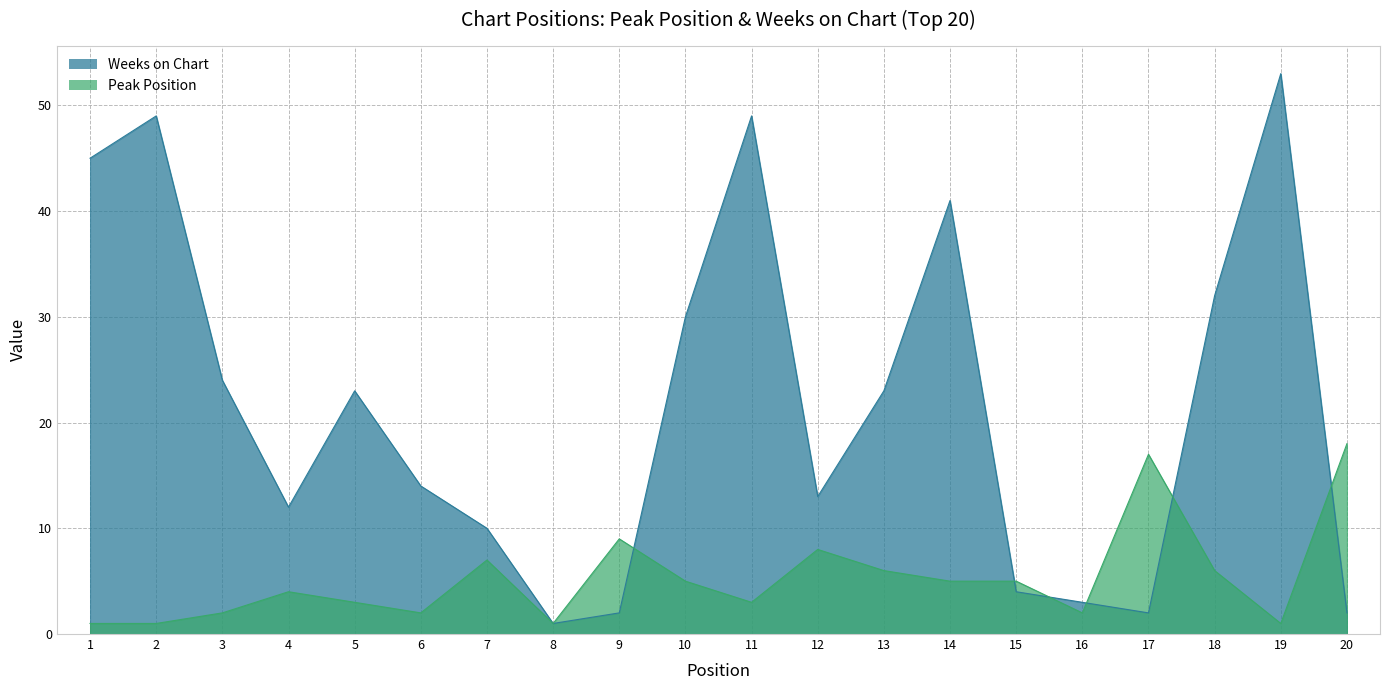

Which series has the widest spread of values?

Weeks on Chart